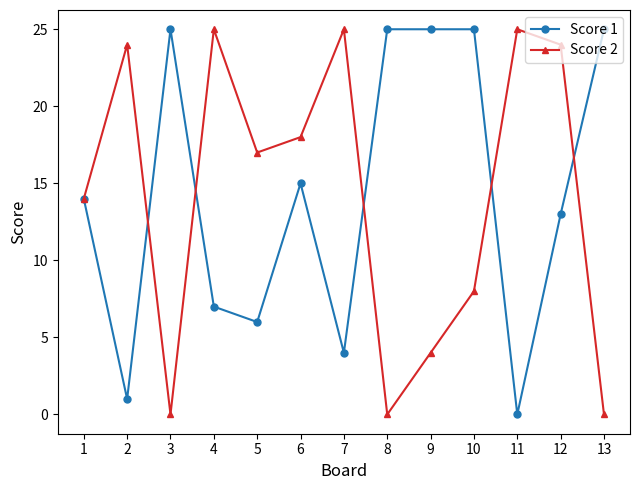

Reading left to right, list all the values displayed in this chart.

Score 1: 14	1	25	7	6	15	4	25	25	25	0	13	25
Score 2: 14	24	0	25	17	18	25	0	4	8	25	24	0